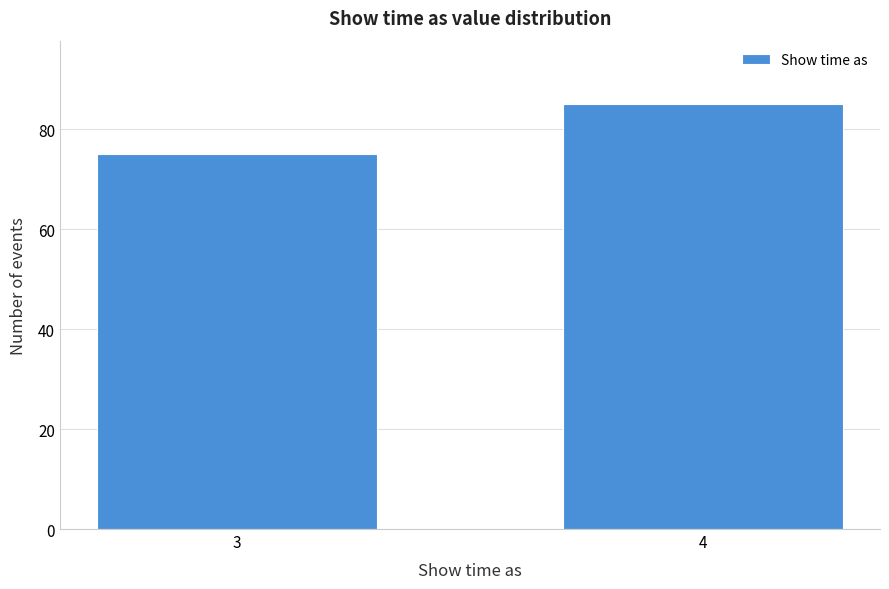

Reading right to left, what are all the values shown in this chart?

85	75